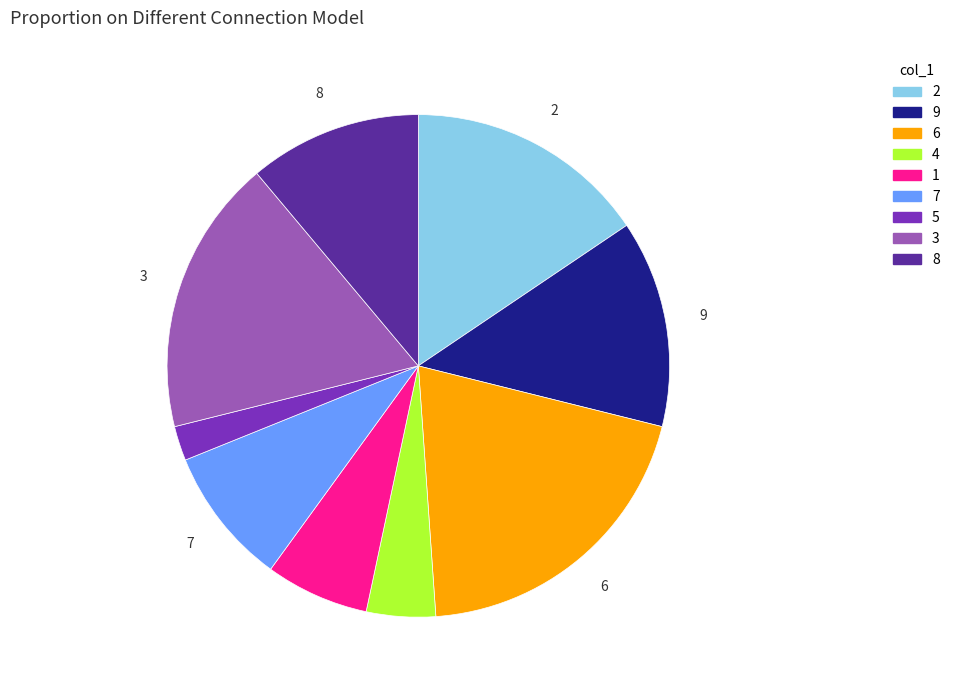

Is there a majority slice in this chart?

No